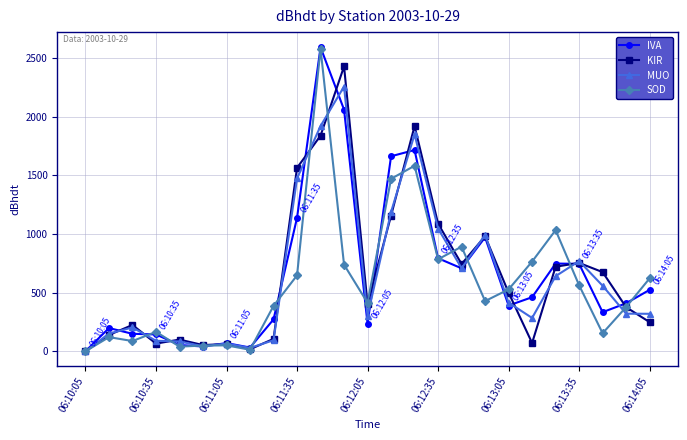

How many series are shown in this chart?

4